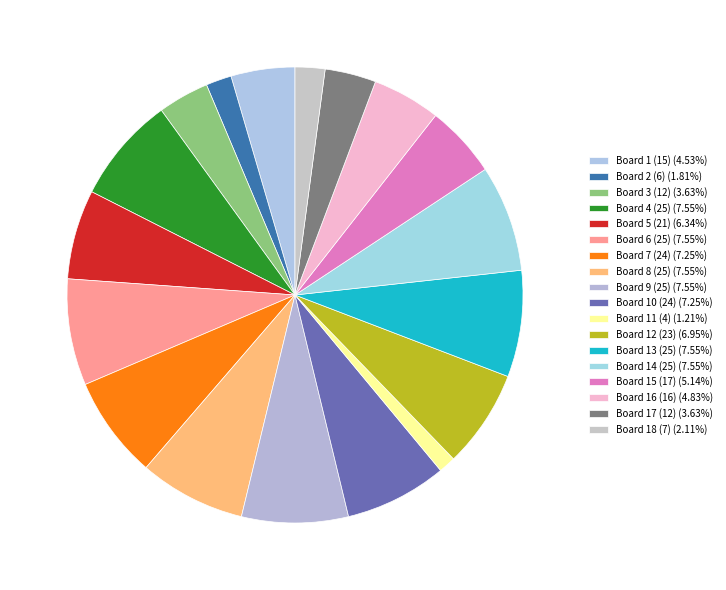

Is it true that Board 17 (12) is 4% of the pie?

True